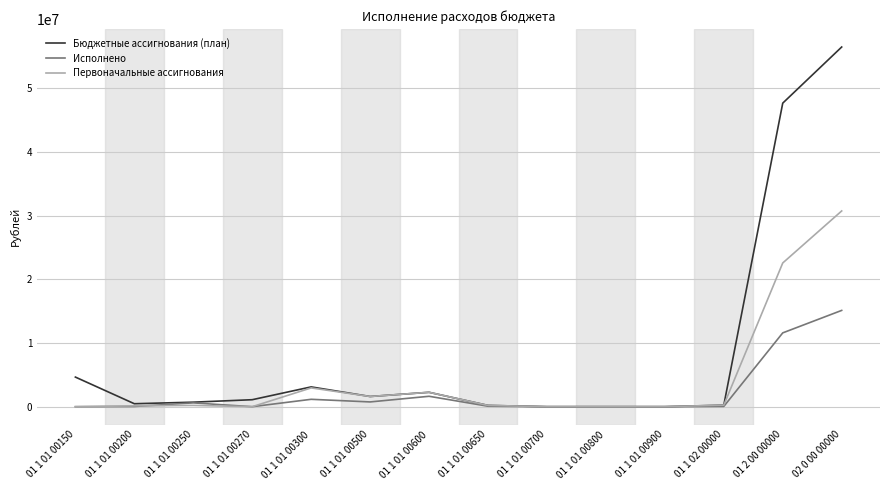

What is the maximum value for Бюджетные ассигнования (план)?

56510058.6